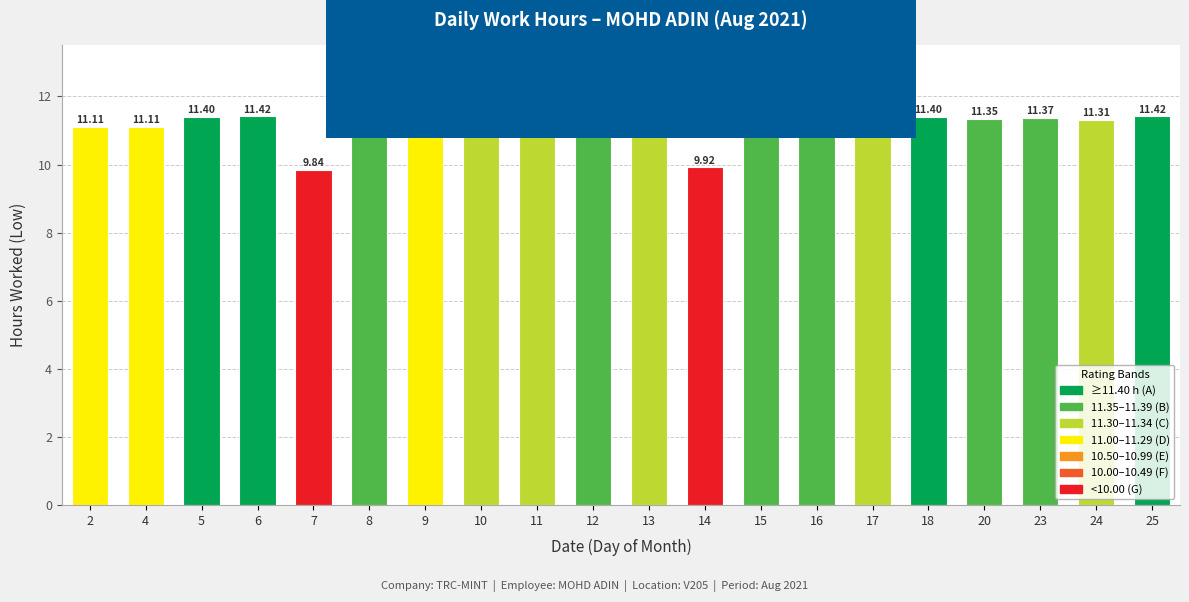

How many values are below 11?

2